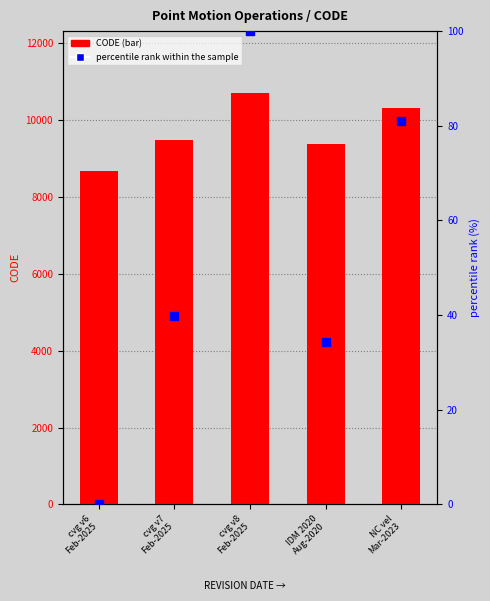

What is the total value across all series at IDM 2020
Aug-2020?

9409.4